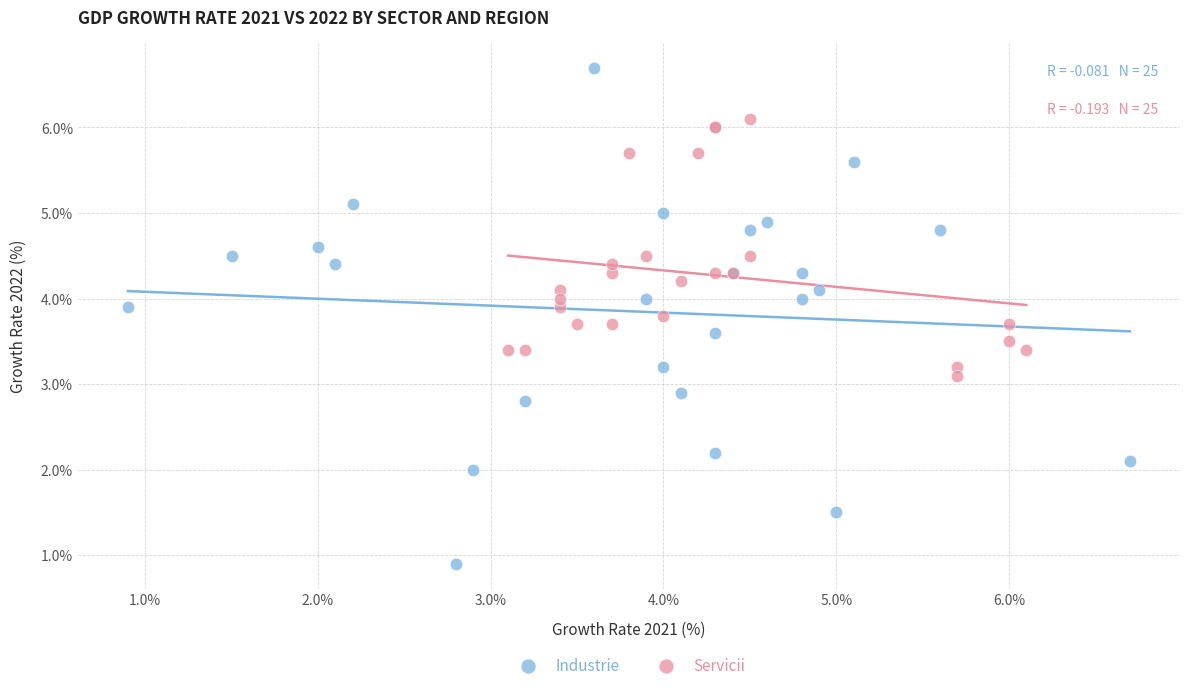

Which series reaches the maximum Y coordinate?

Industrie